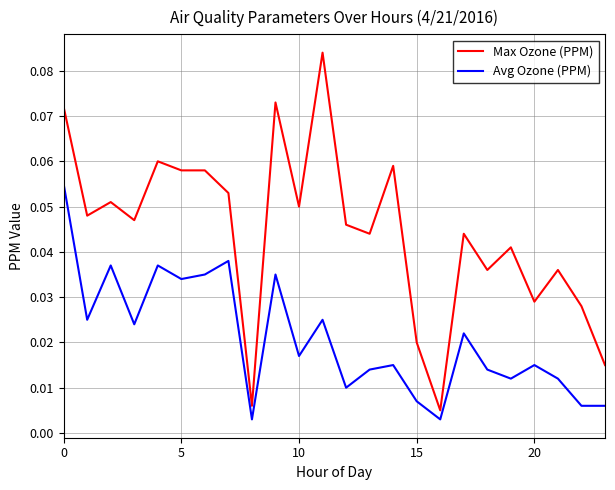

Rank the series by their maximum value, from lowest to highest.

Avg Ozone (PPM), Max Ozone (PPM)